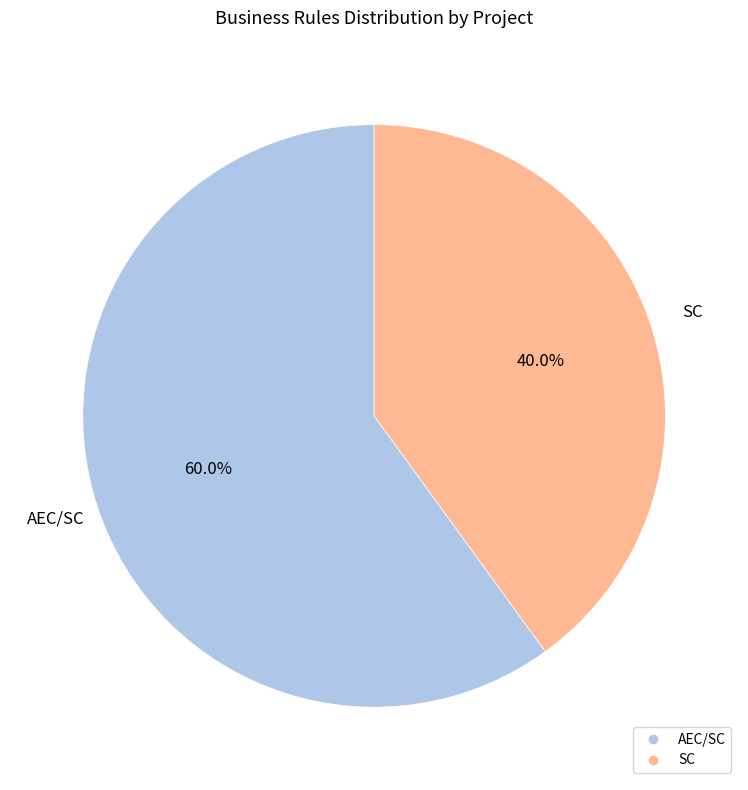

To the nearest percent, what is the average slice percentage?

50%